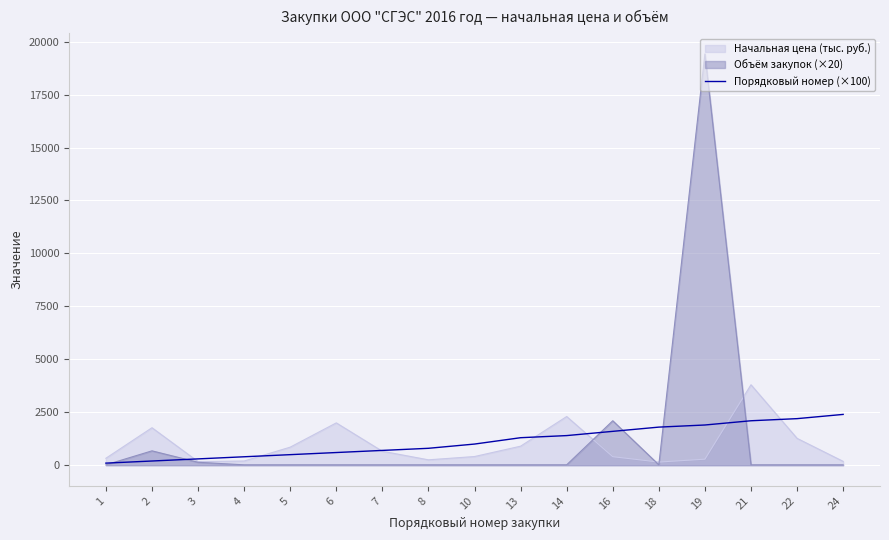

Which category has the lowest value across all series?

1